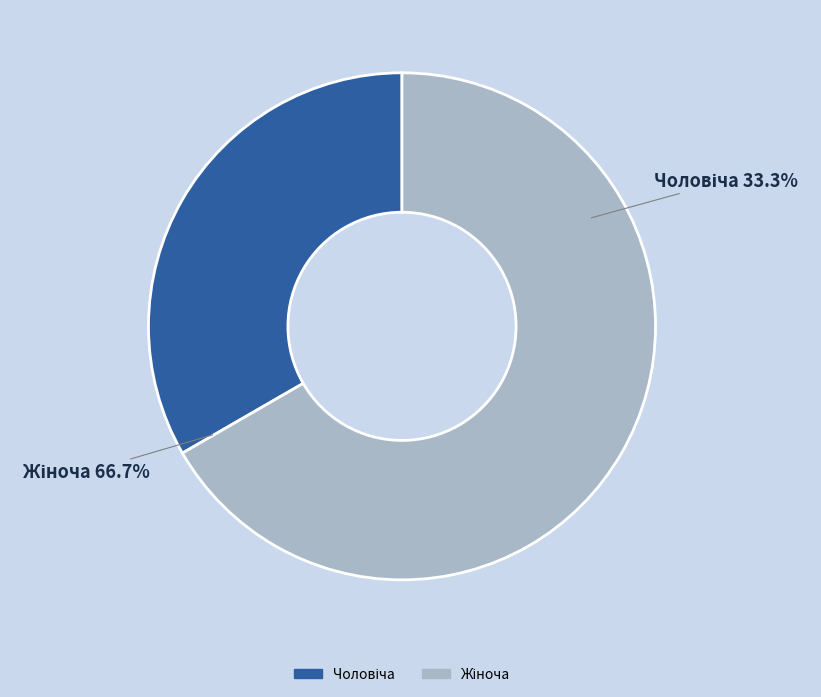

To the nearest percent, what is the difference between the Чоловіча and Жіноча slice percentages?

33%